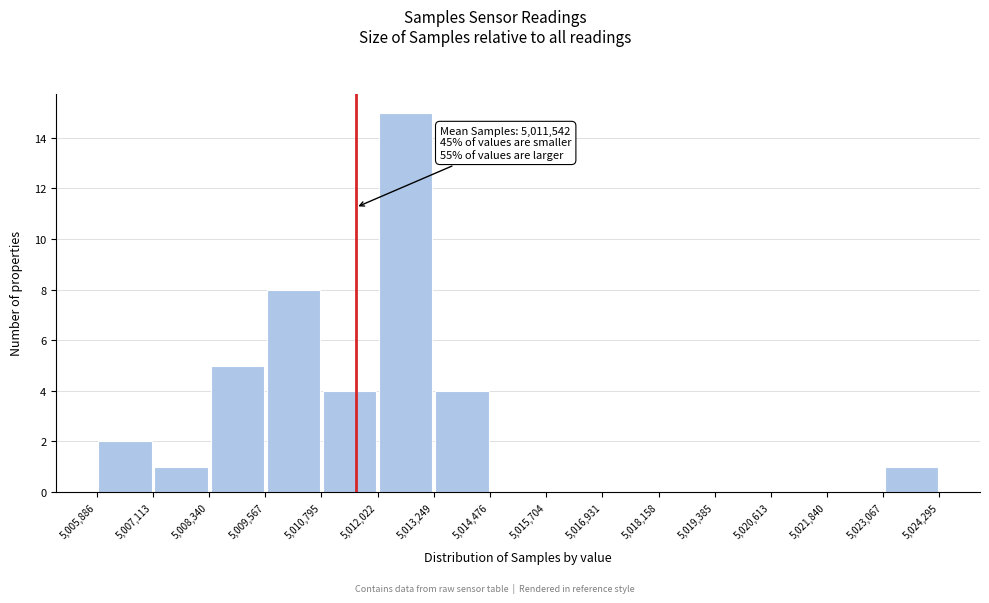

Which range on the x-axis has the tallest bar?

5,012,022 to 5,013,249